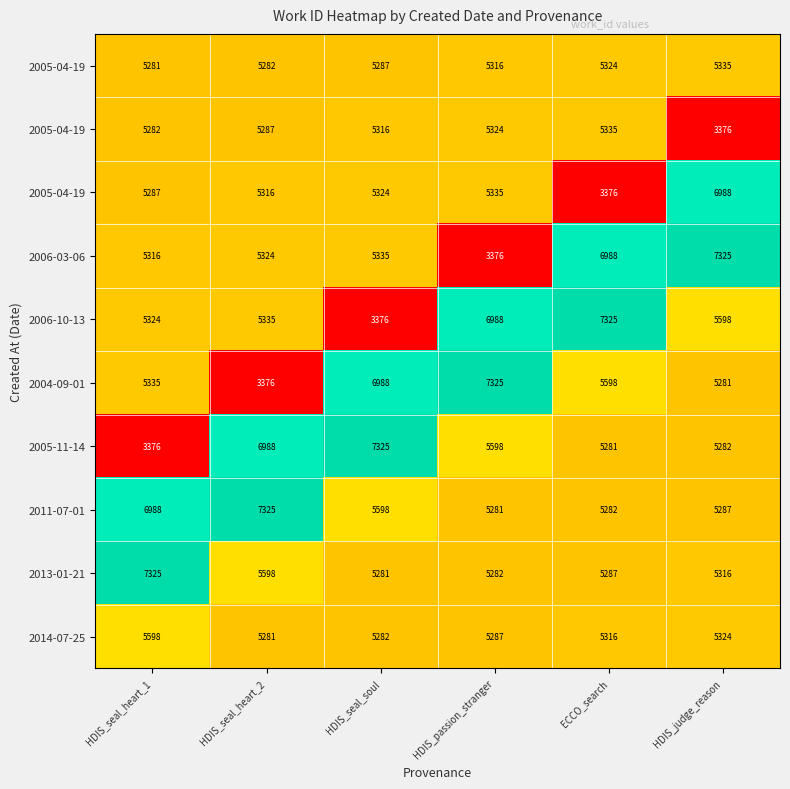

Count the number of data series in this chart.

10